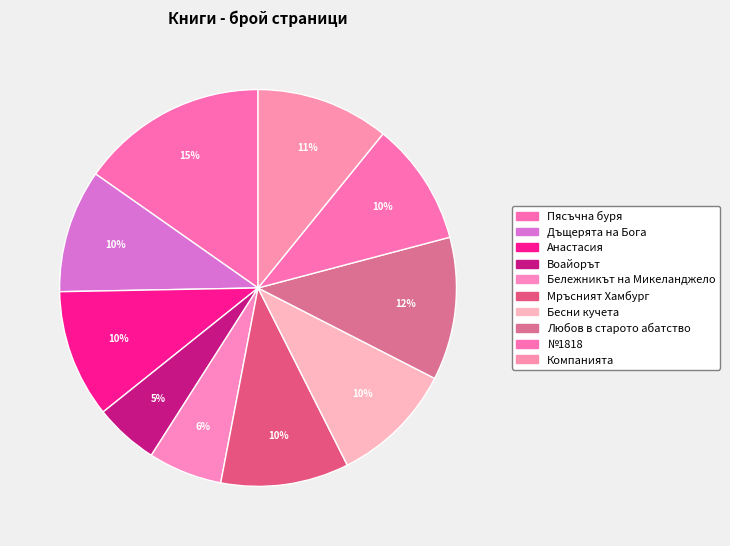

The Пясъчна буря slice represents 15% of the pie. True or false?

True